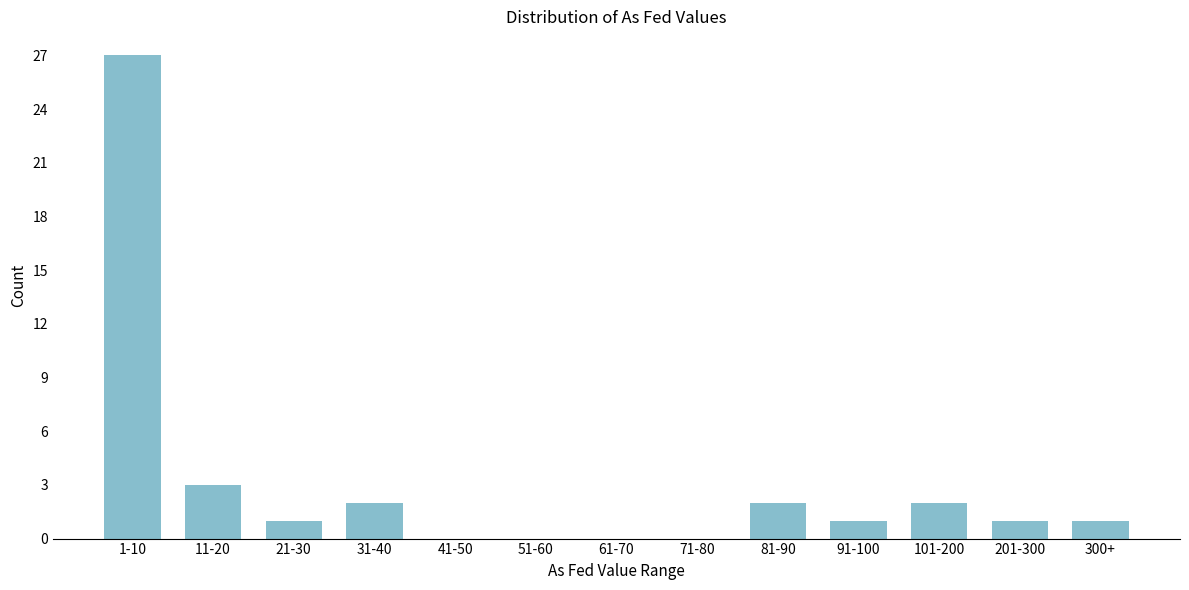

Reading left to right, list all the values displayed in this chart.

1-10=27	11-20=3	21-30=1	31-40=2	41-50=0	51-60=0	61-70=0	71-80=0	81-90=2	91-100=1	101-200=2	201-300=1	300+=1